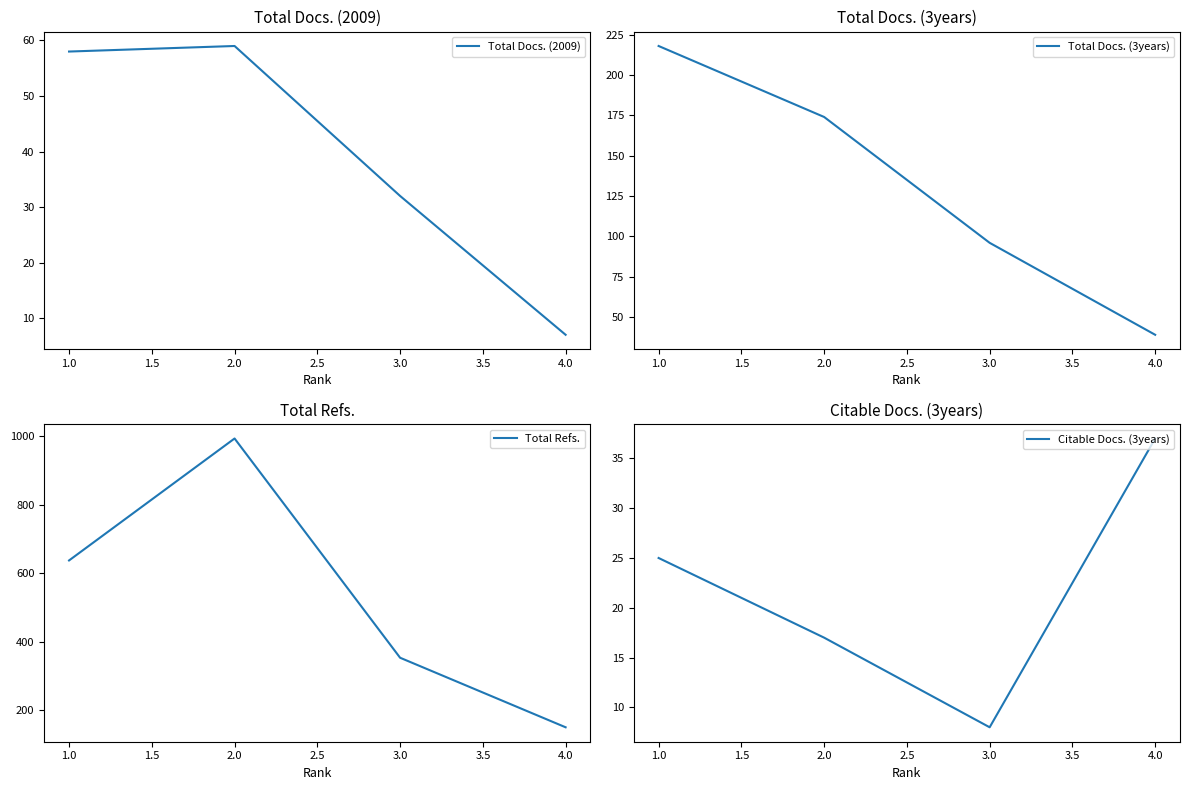

Reading right to left, list all the values displayed in this chart.

Total Docs. (2009): 7	32	59	58
Total Docs. (3years): 39	96	174	218
Total Refs.: 151	354	994	638
Citable Docs. (3years): 37	8	17	25